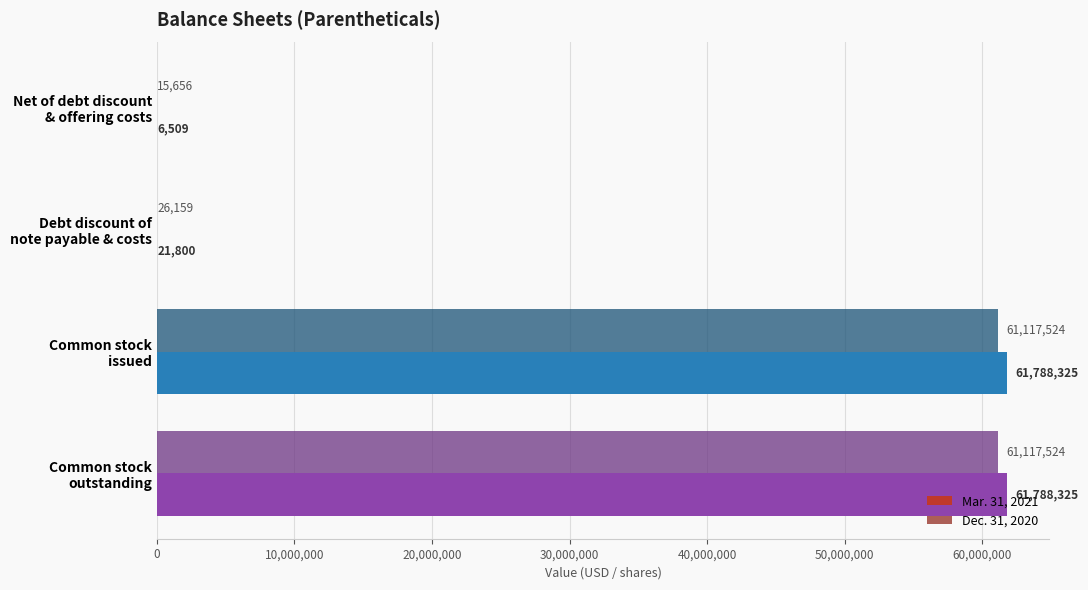

What is the sum of all Dec. 31, 2020 values?

122276863